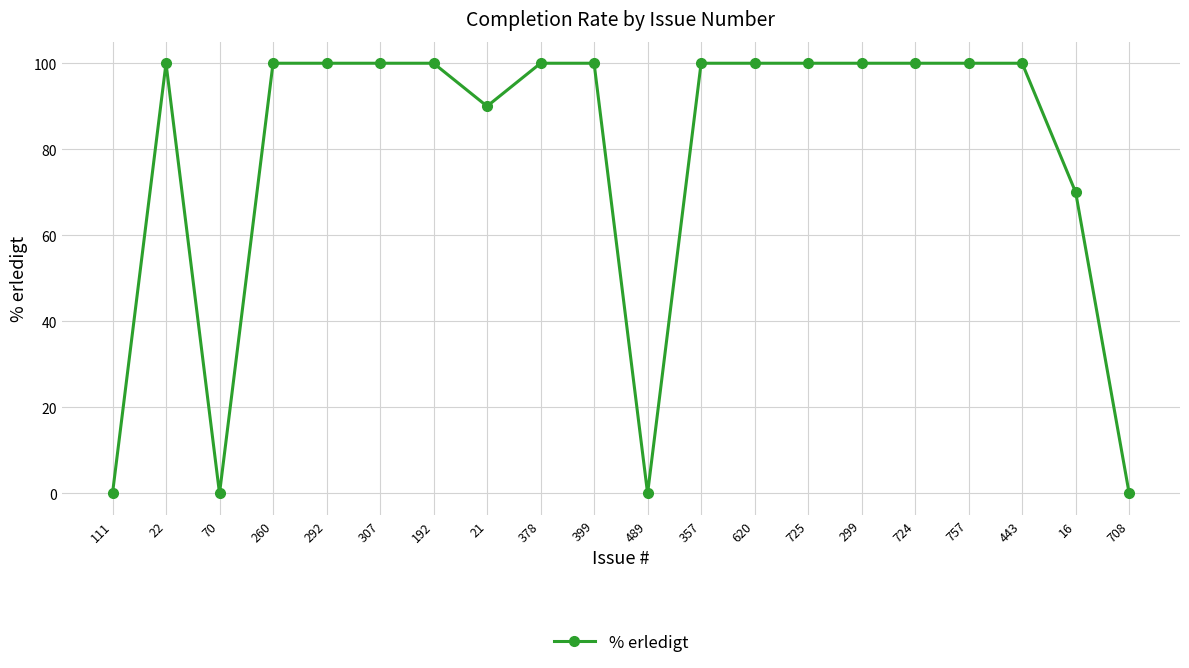

At which label is the value closest to 50?

16